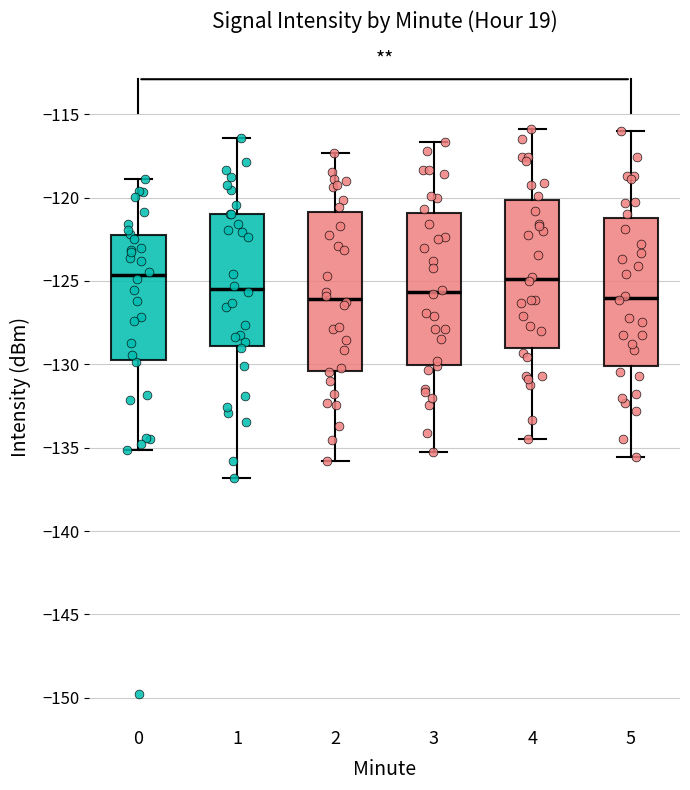

Reading left to right, transcribe this box plot: for each box, give where its median line is, the range the box spans, and where its two whiskers end, as read against the y-axis. The values are not printed on the chart, so give them approximately, as read against the axis.

0: median -124.5, box -130.0 to -122.5, whiskers -135.0 to -119.0
1: median -125.5, box -129.0 to -121.0, whiskers -137.0 to -116.5
2: median -126.0, box -130.5 to -121.0, whiskers -136.0 to -117.5
3: median -125.5, box -130.0 to -121.0, whiskers -135.0 to -116.5
4: median -125.0, box -129.0 to -120.0, whiskers -134.5 to -116.0
5: median -126.0, box -130.0 to -121.0, whiskers -135.5 to -116.0